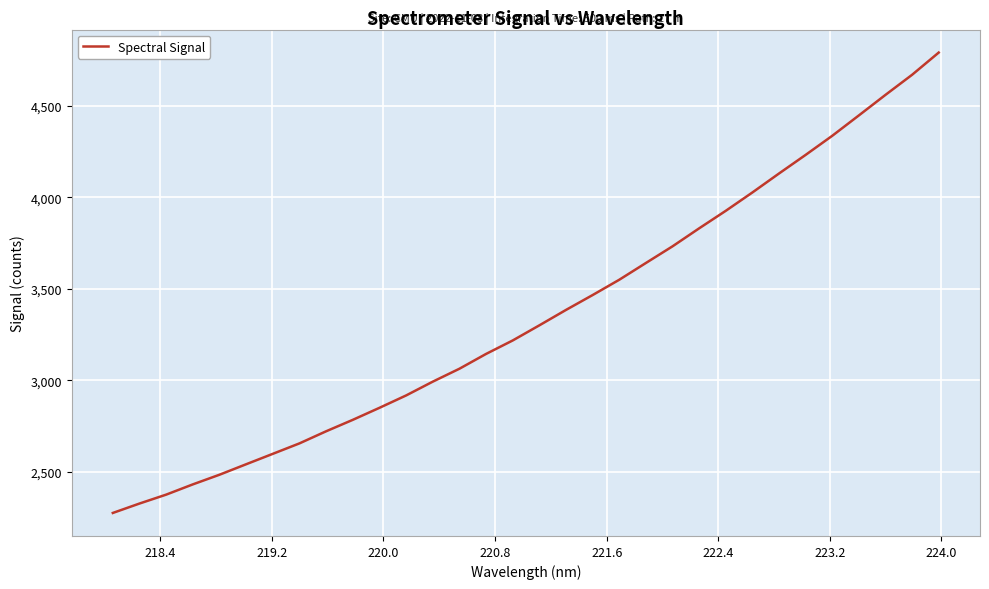

What is the difference between the maximum and minimum values?

2514.1